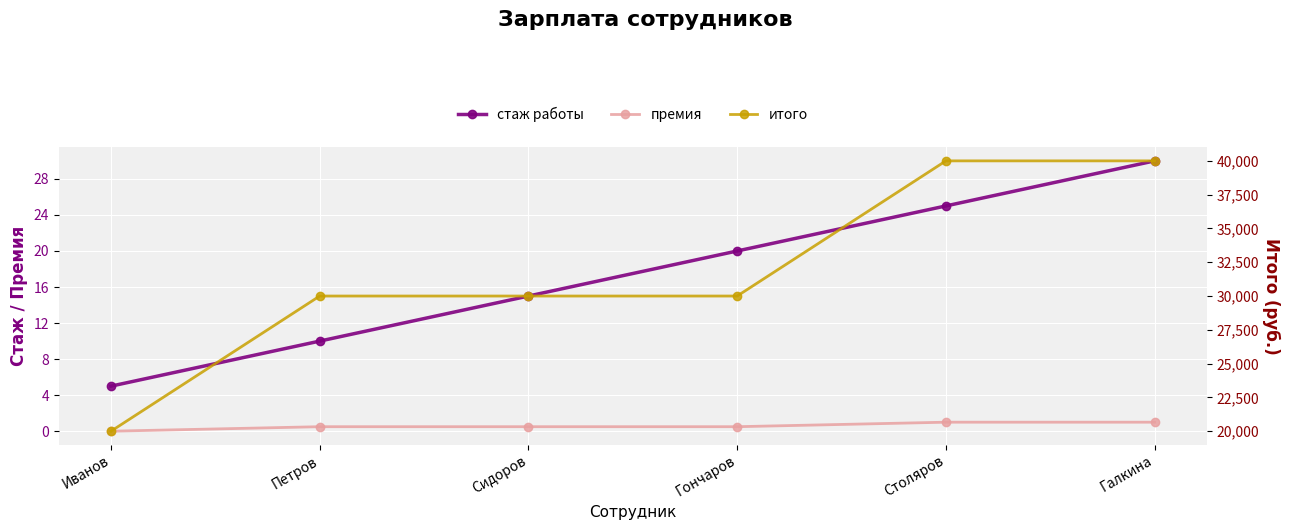

Which series has the largest total across all categories?

итого